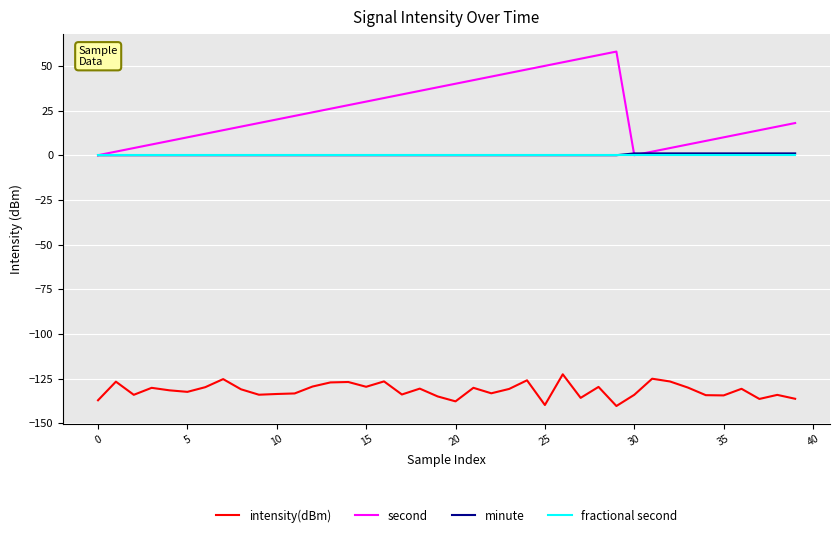

How many lines are shown in the chart?

4